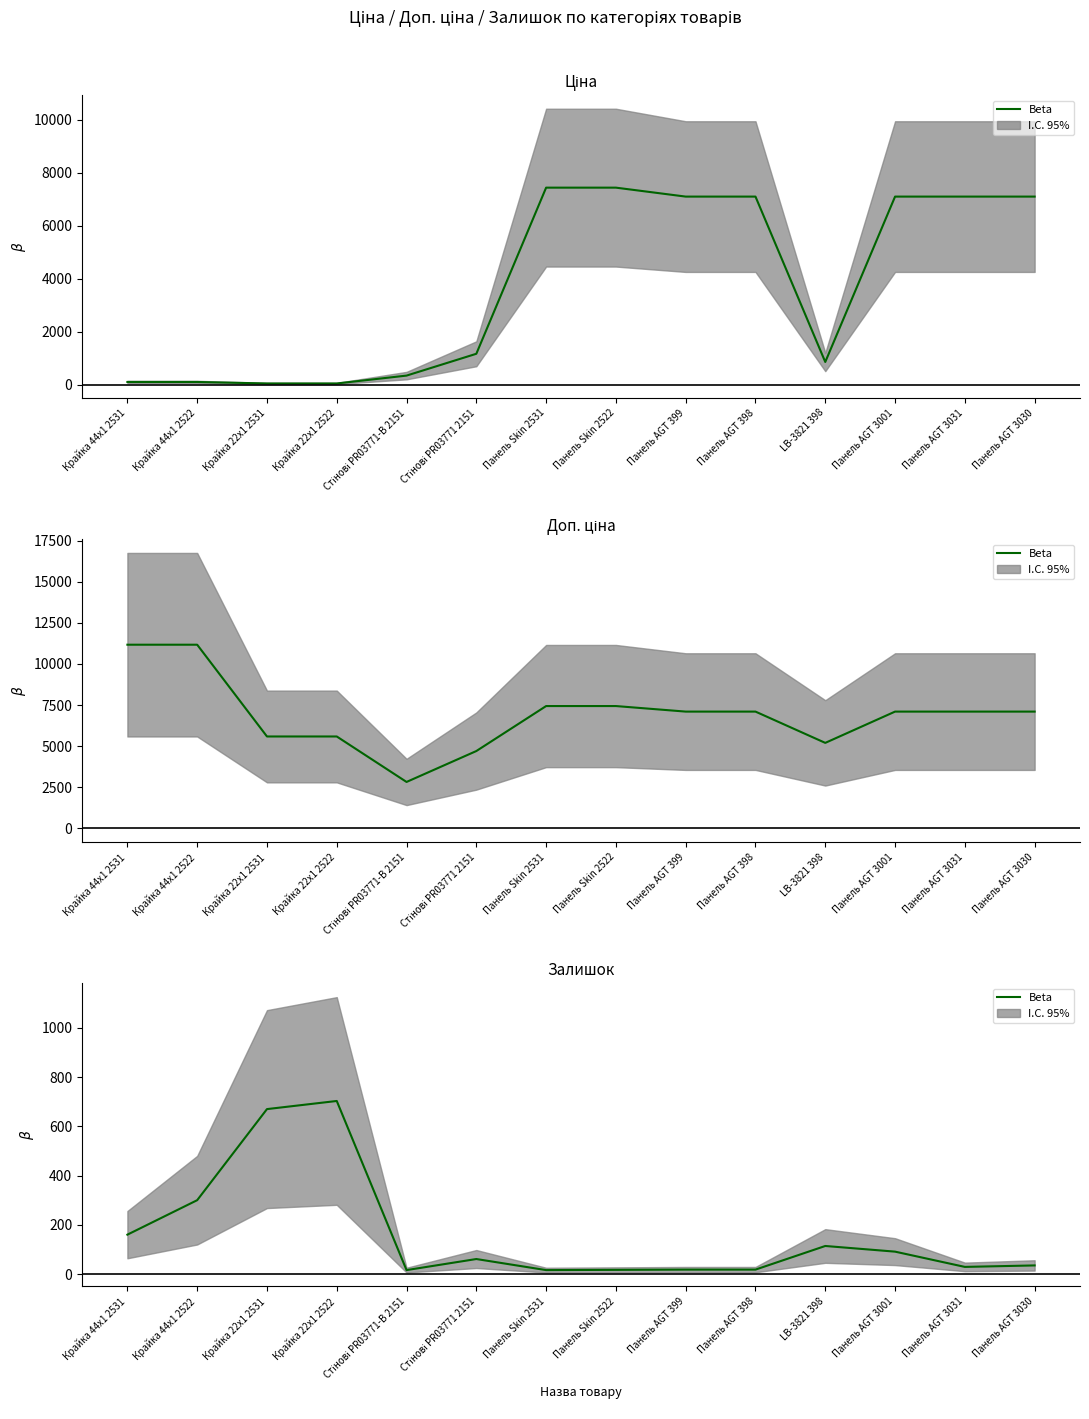

Approximately how many times larger is the value at Стінові PR03771-B 2151 compared to Панель AGT 399?

0.9